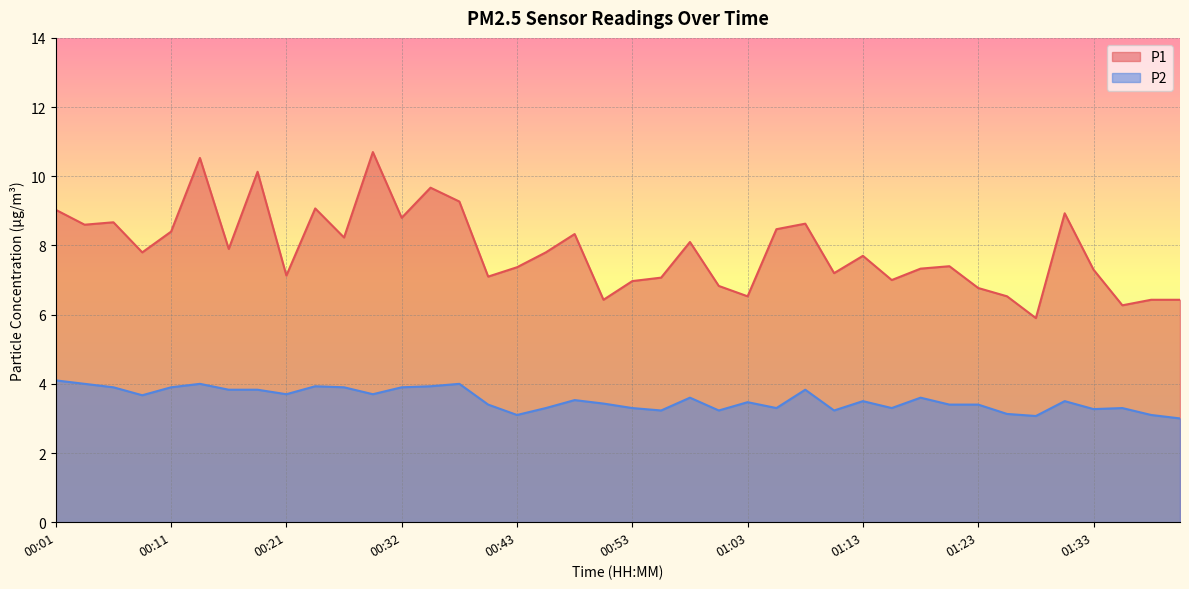

The P1 series shows 9.3 at 00:37. True or false?

True